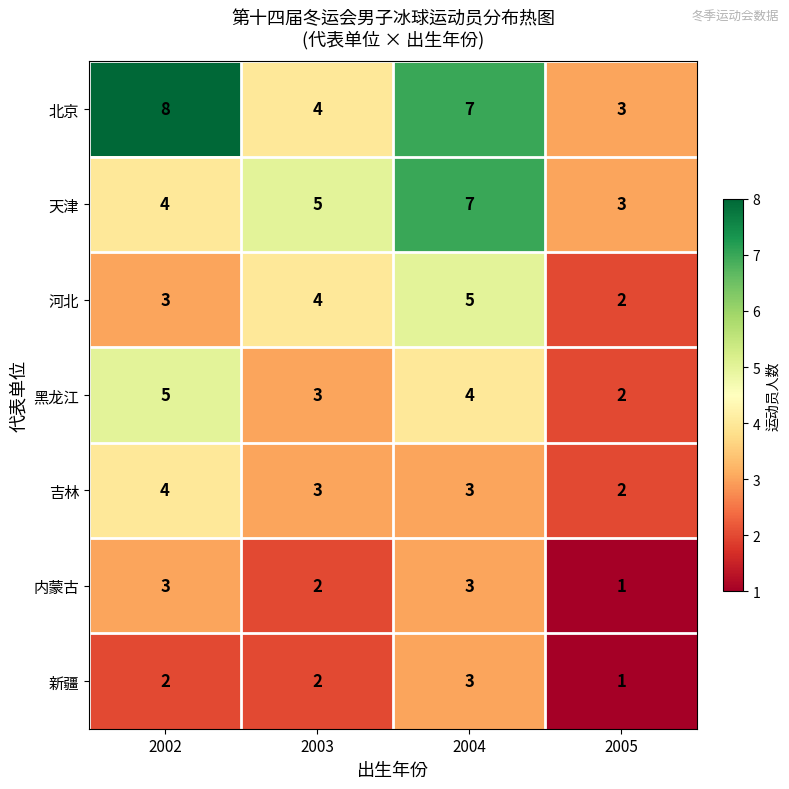

Which series changed the most between 2002 and 2004?

天津